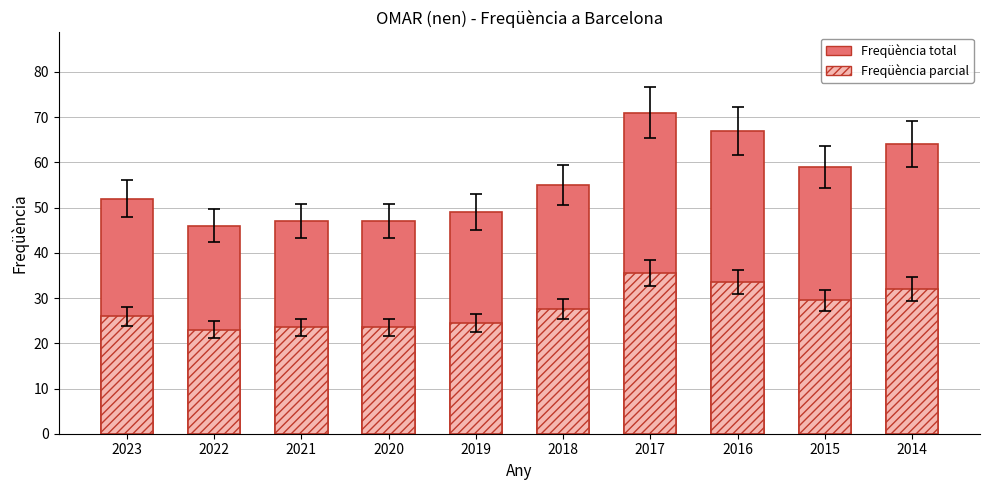

Is the value of Freqüència total at 2018 greater than the value of Freqüència parcial at 2017?

Yes